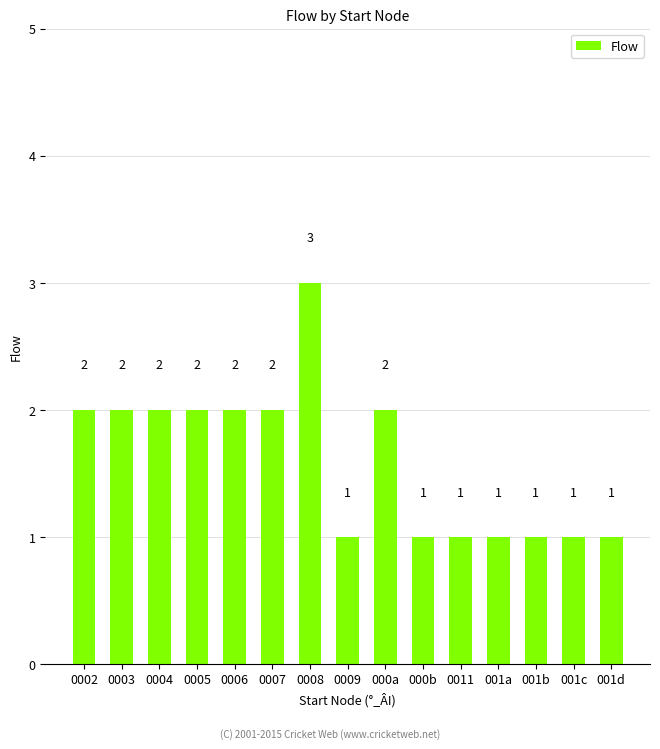

What is the sum of the values at 001c and 000a?

3